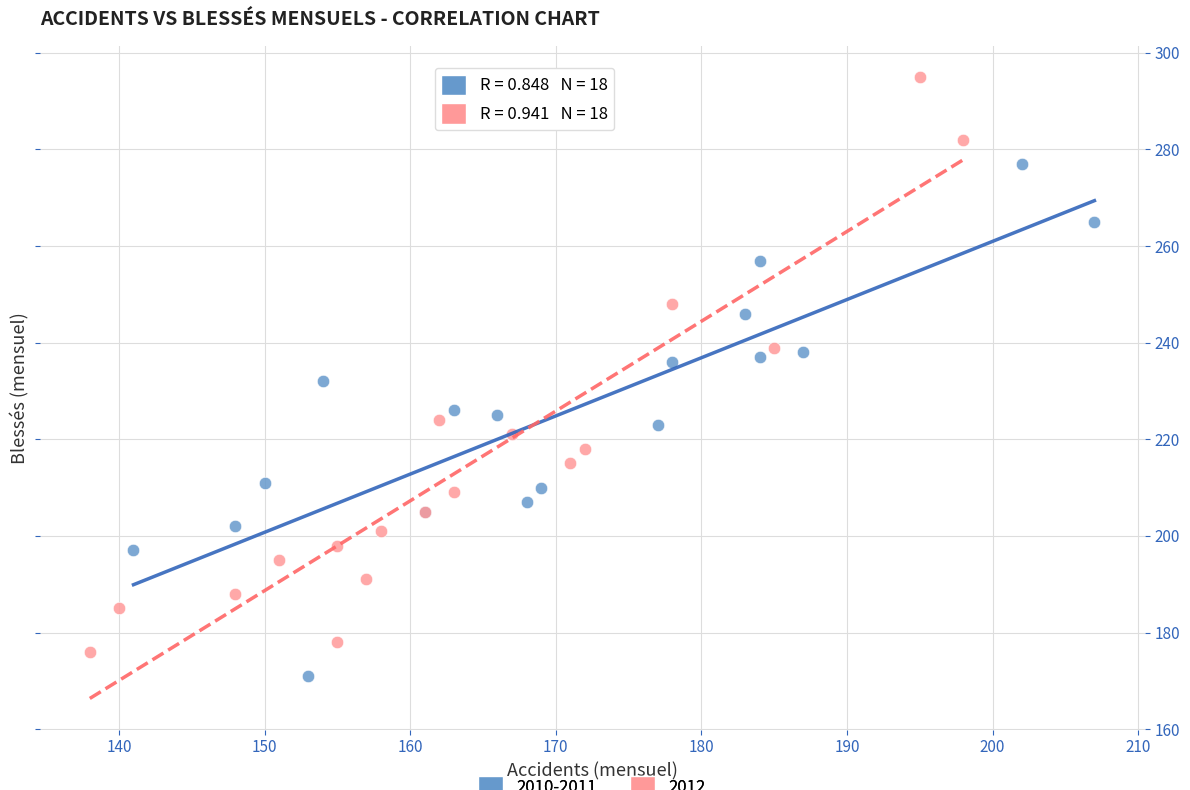

What are all the series names shown in the legend?

2010-2011, 2012